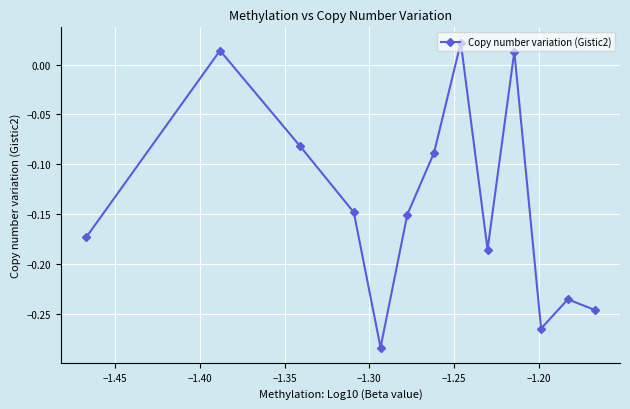

How many interior local valleys (lower than both neighbors) does the data have?

3